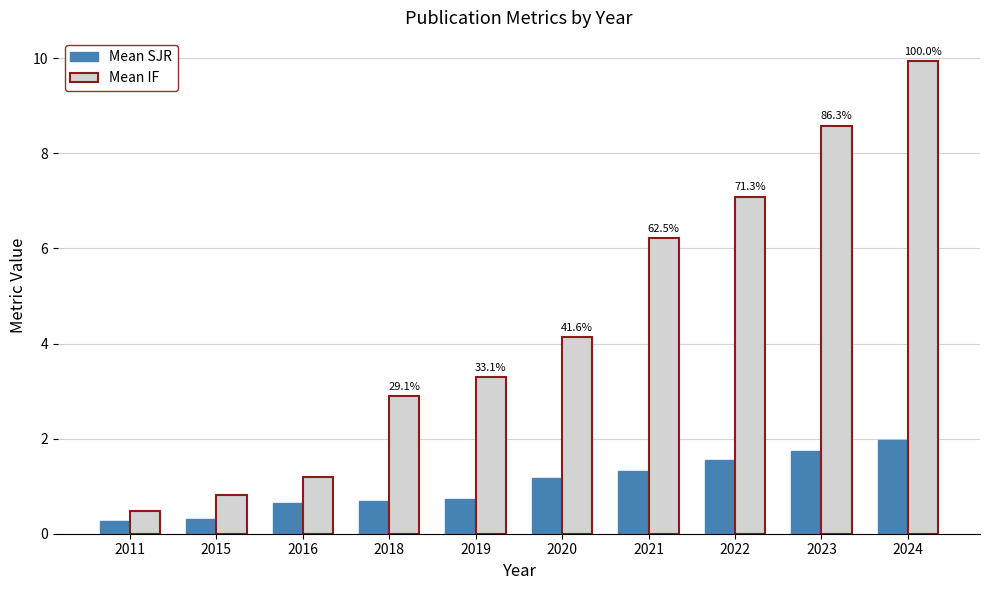

Which series changed the most between 2011 and 2018?

Mean IF